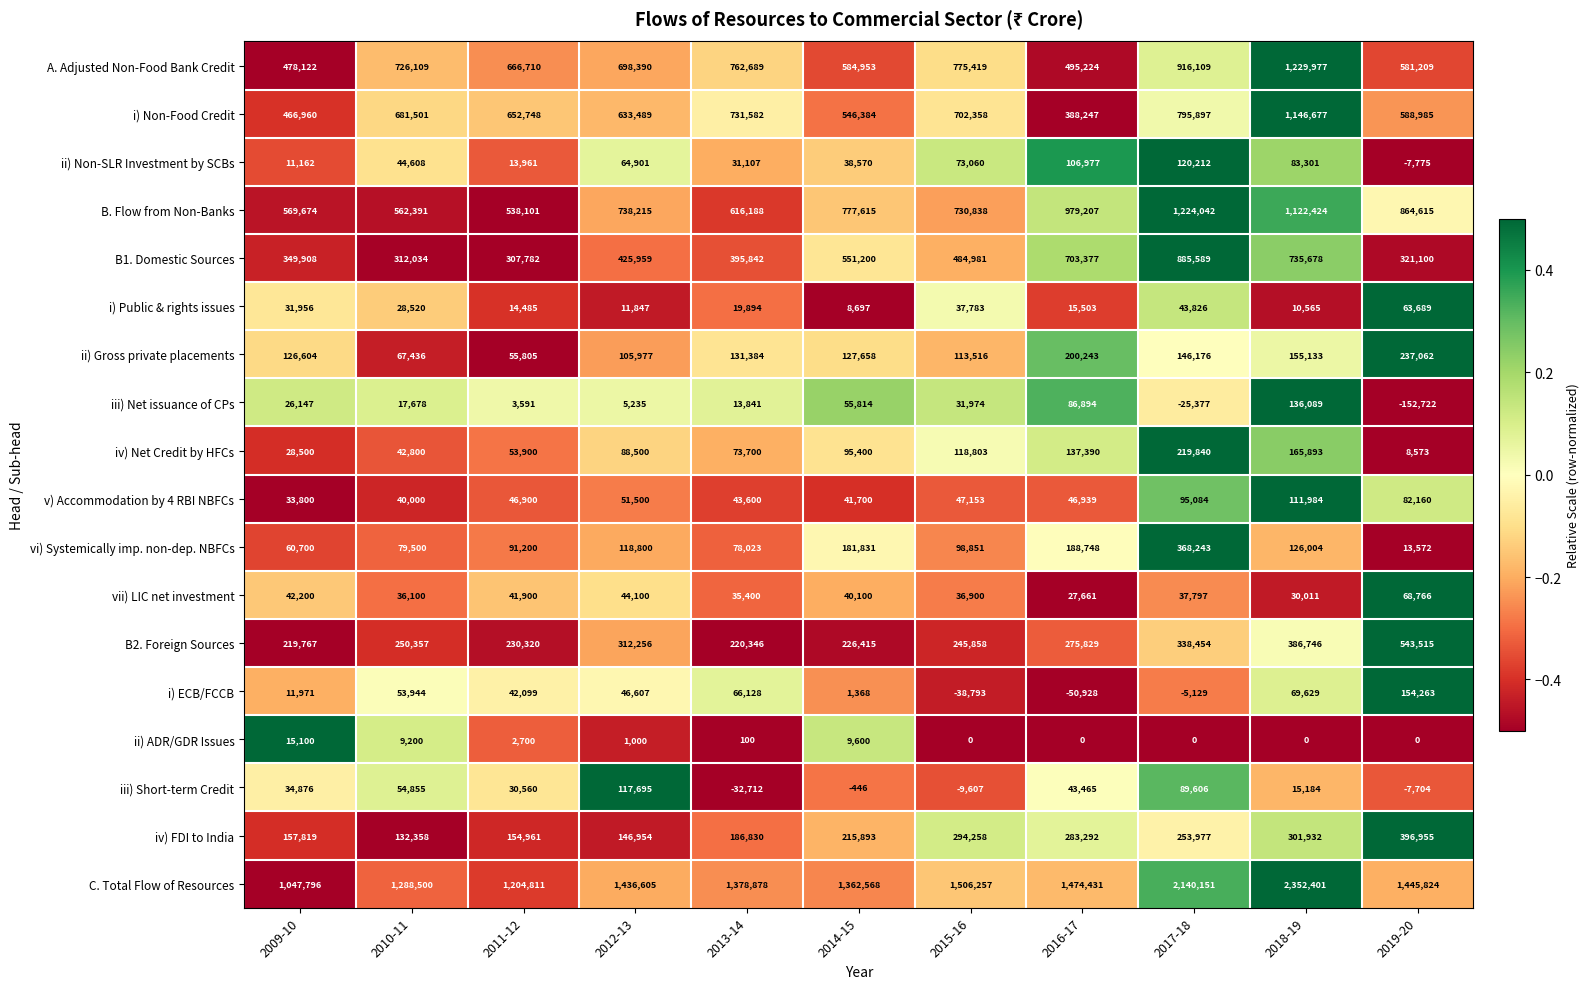

Between 2010-11 and 2018-19, which series saw the biggest shift?

C. Total Flow of Resources